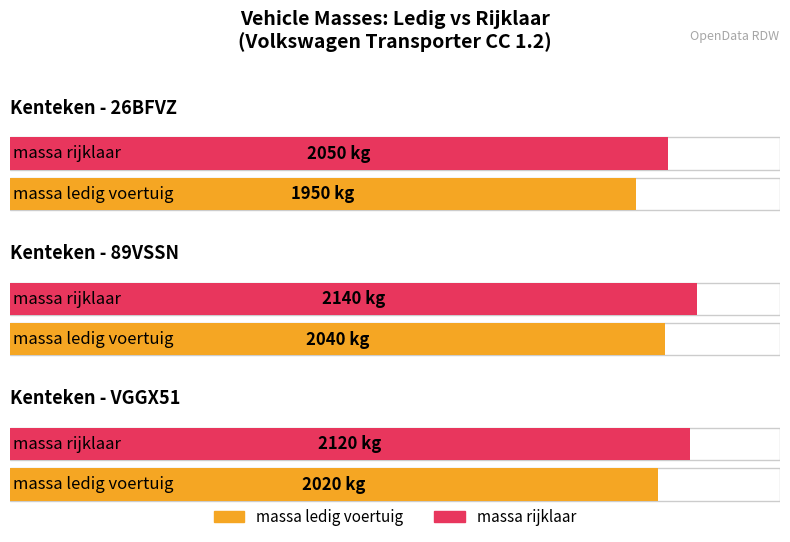

True or false: massa_rijklaar has a value of 2120 at VGGX51.

True